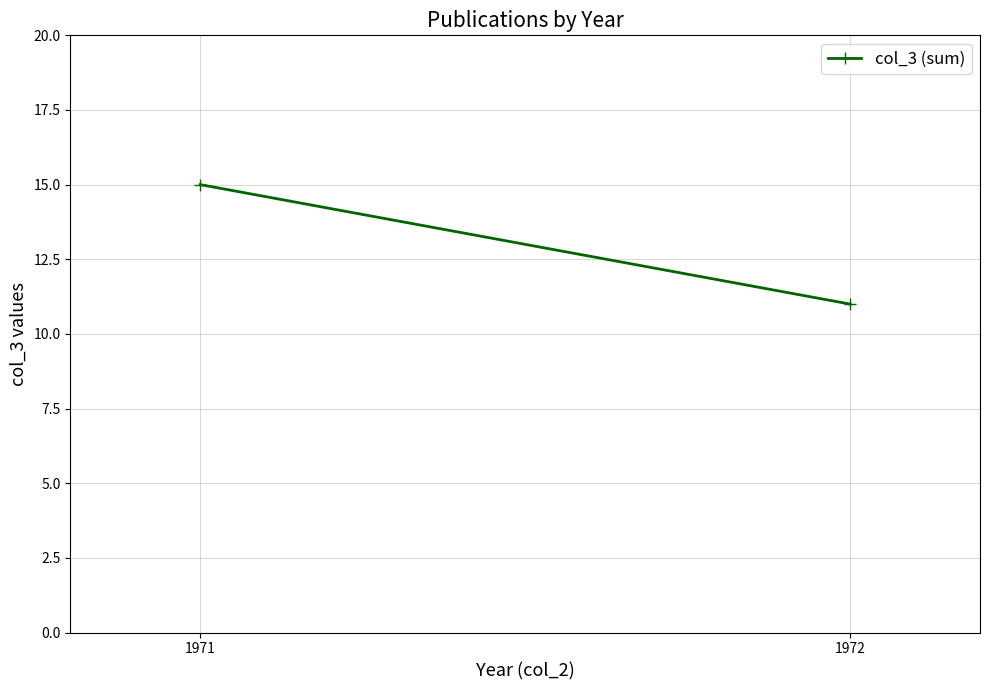

What is the ratio of the value at 1972 to the value at 1971?

0.7